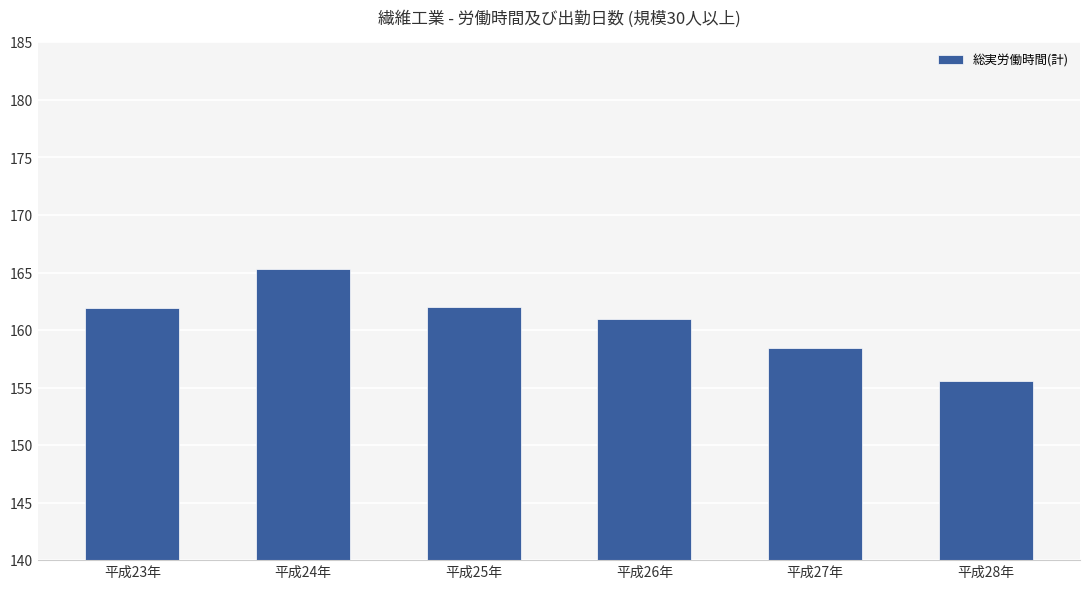

What value does the data have at 平成27年?

158.4